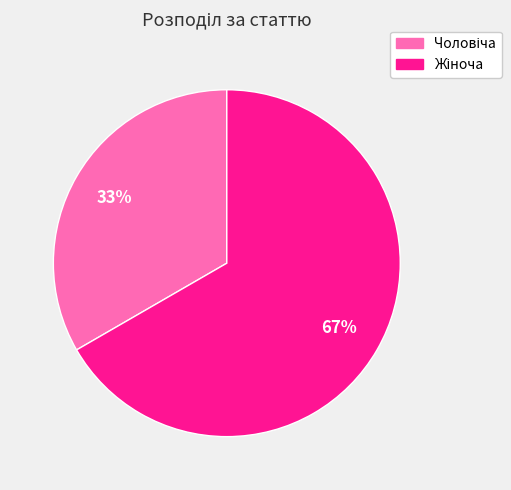

To the nearest percent, what is the average slice percentage?

50%